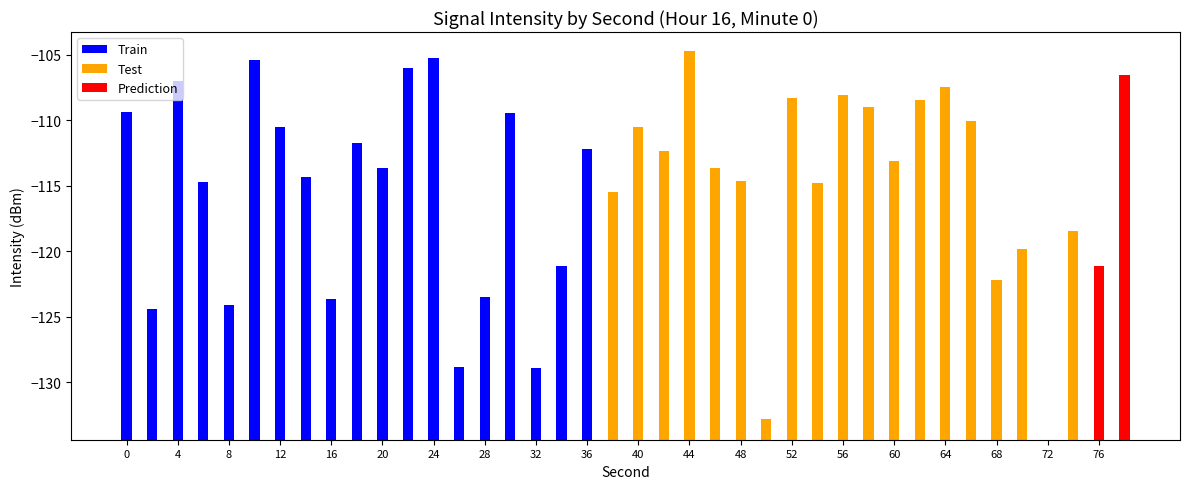

The Train series shows 10.0 at 20. True or false?

False